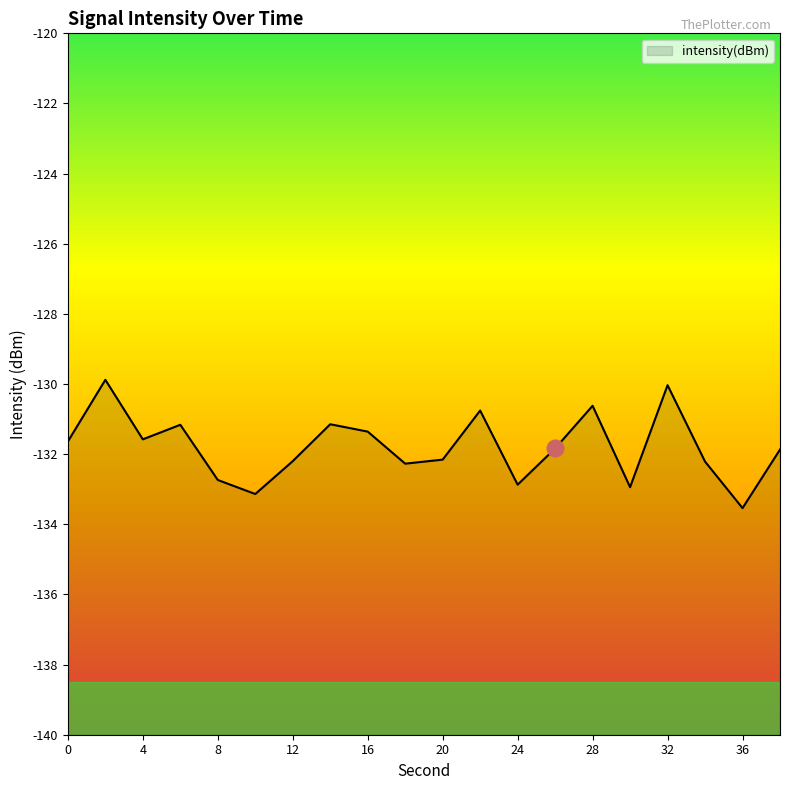

How many interior local peaks (higher than both neighbors) does the data have?

6